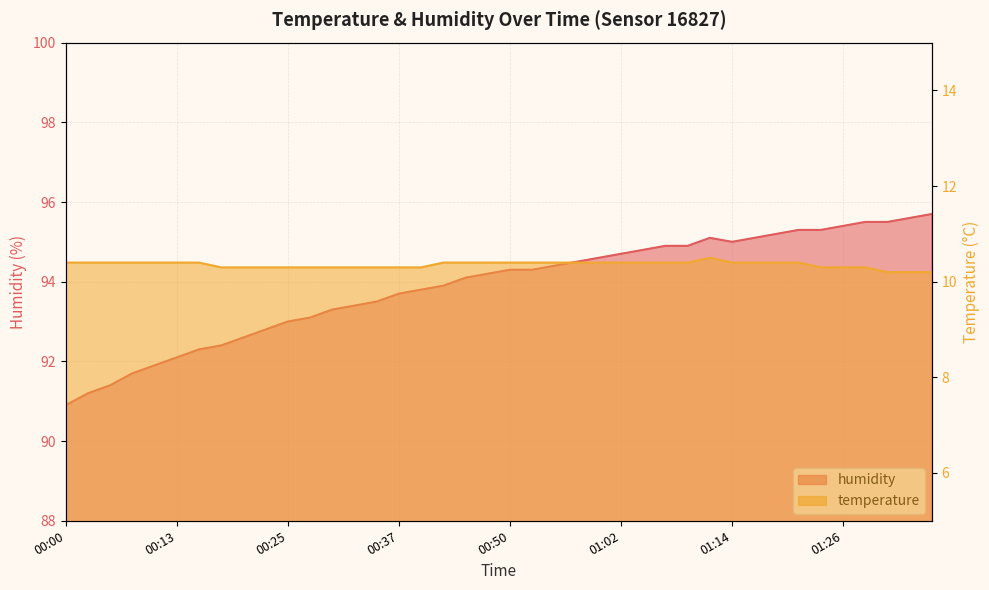

Which series has the widest spread of values?

humidity